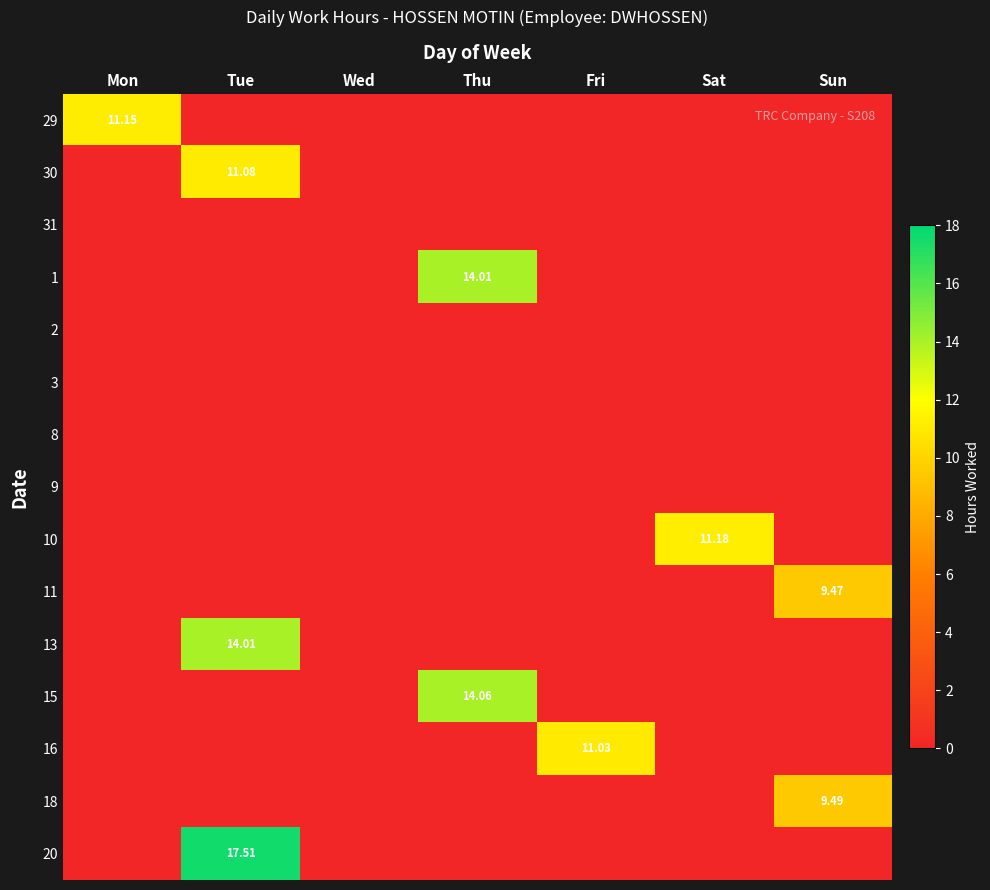

What is the difference between the maximum and minimum values in the 30 series?

11.1